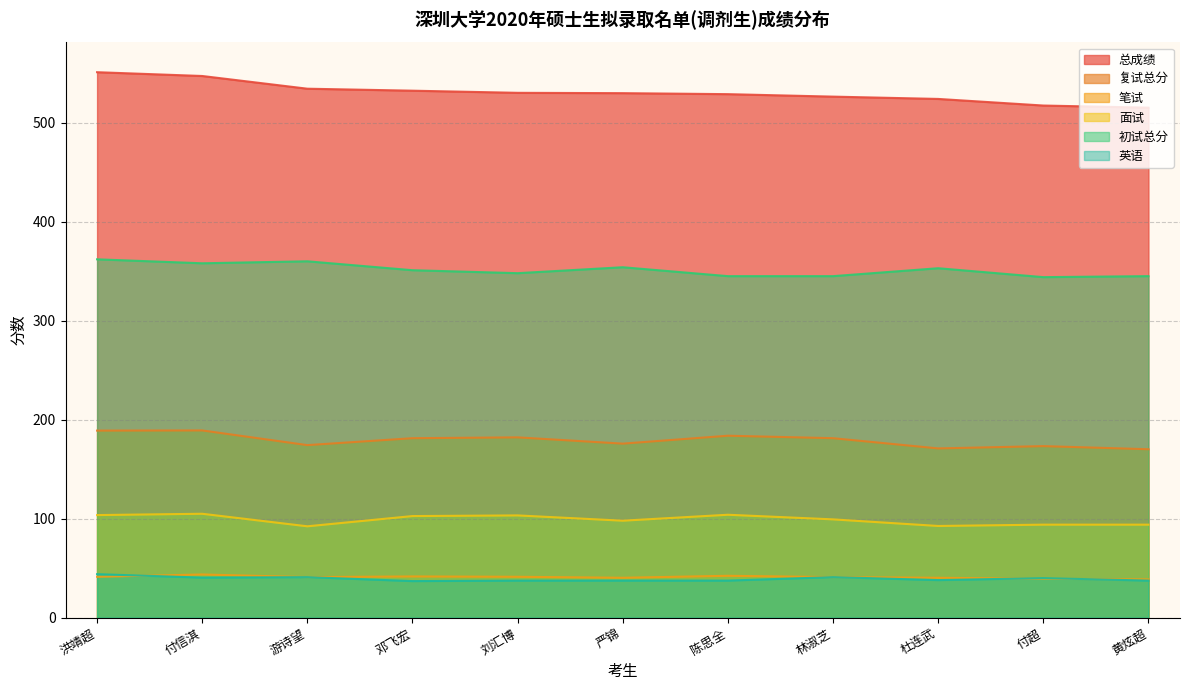

List the labels in order of 初试总分 value, largest first.

洪靖超, 游诗望, 付信淇, 严锦, 杜连武, 邓飞宏, 刘汇博, 陈思全, 林淑芝, 黄炫超, 付超